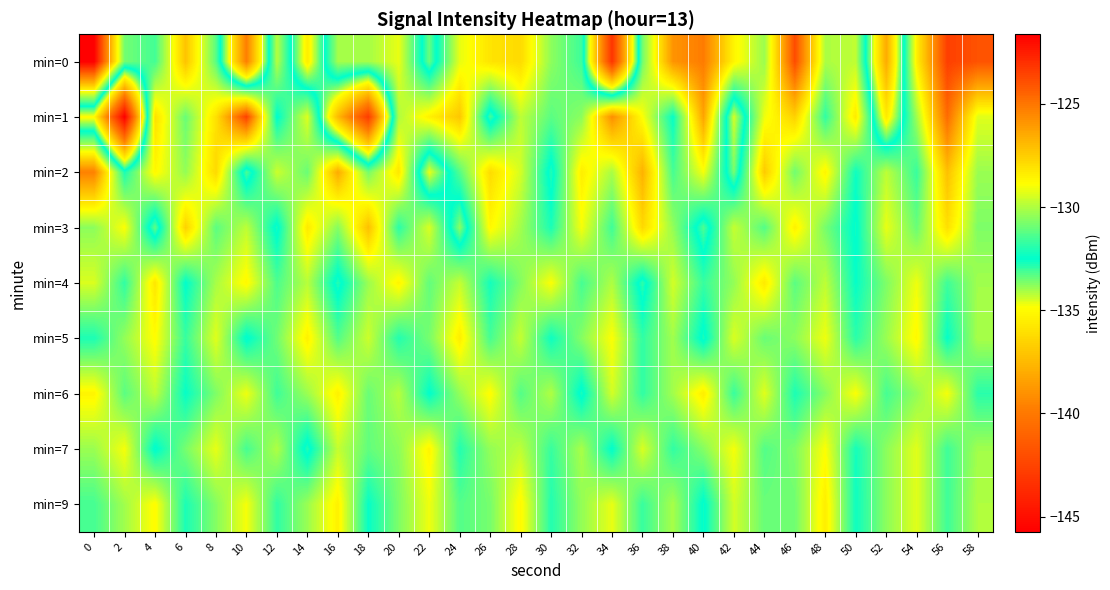

At which category is the sum across all series the highest?

56